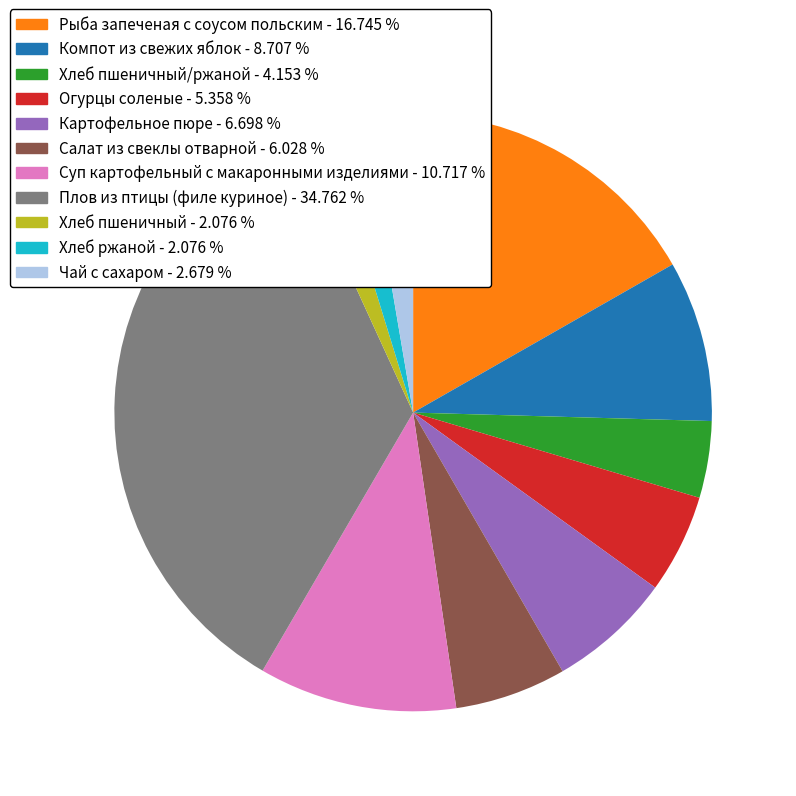

Is there a majority slice in this chart?

No